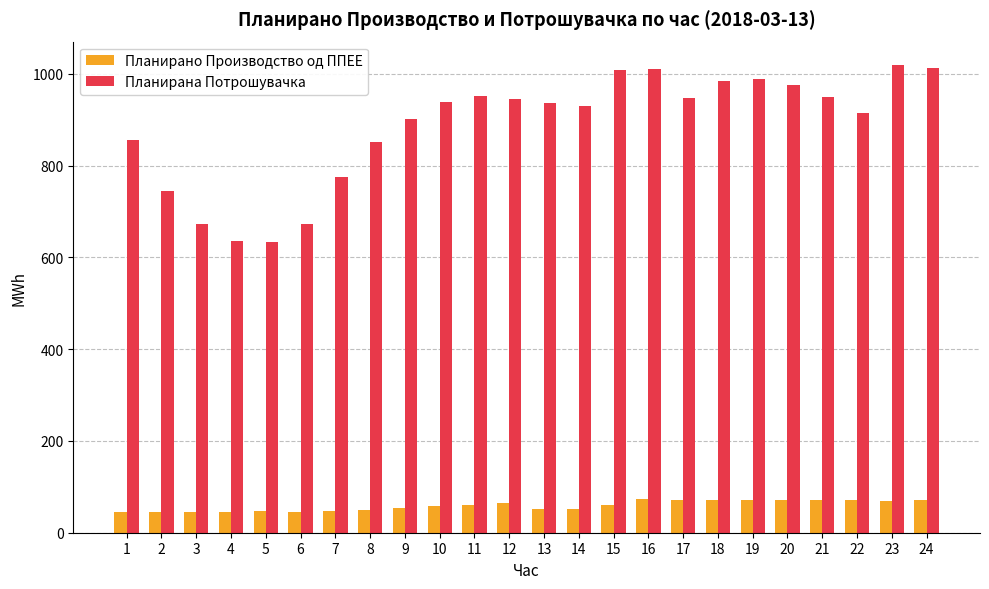

True or false: Планирана Потрошувачка has a value of 1326.2 at 18.

False